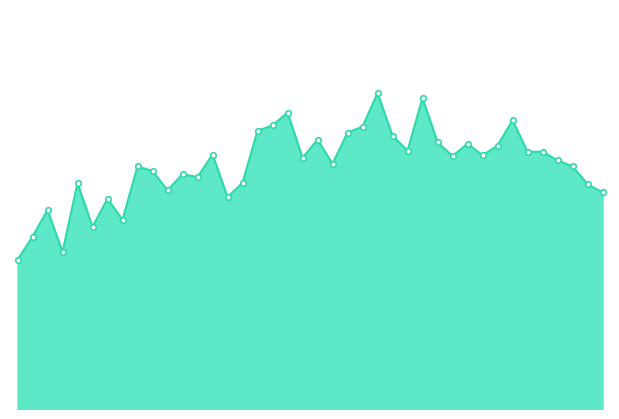

Is this an area chart (filled region under the line)?

Yes